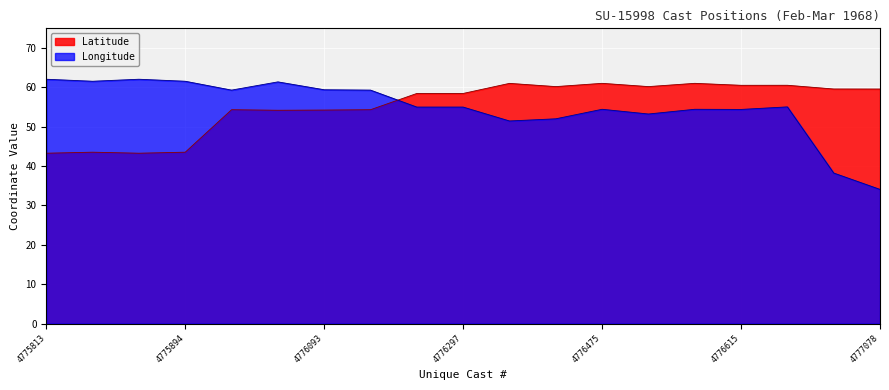

Which series has the widest spread of values?

Longitude